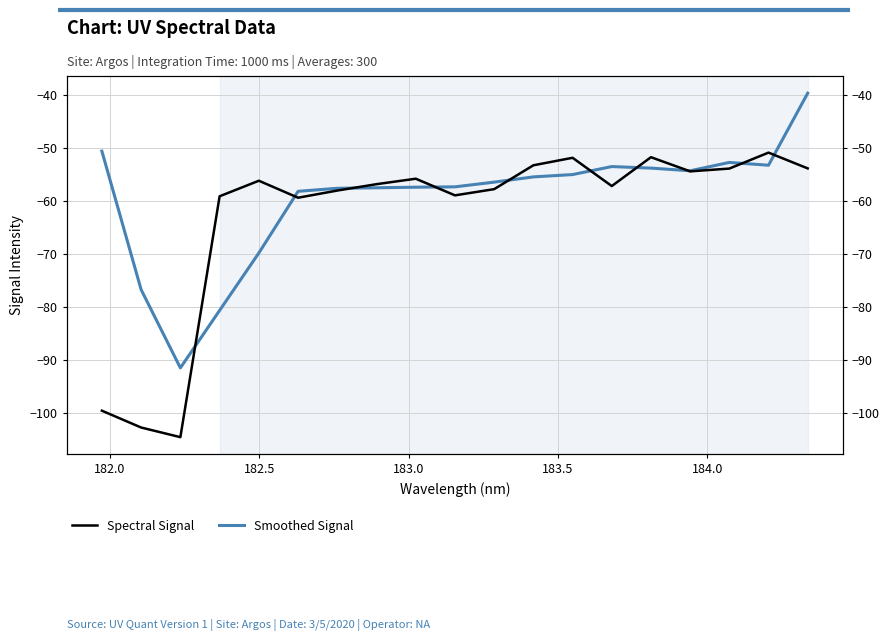

Which series has the largest total across all categories?

Smoothed Signal